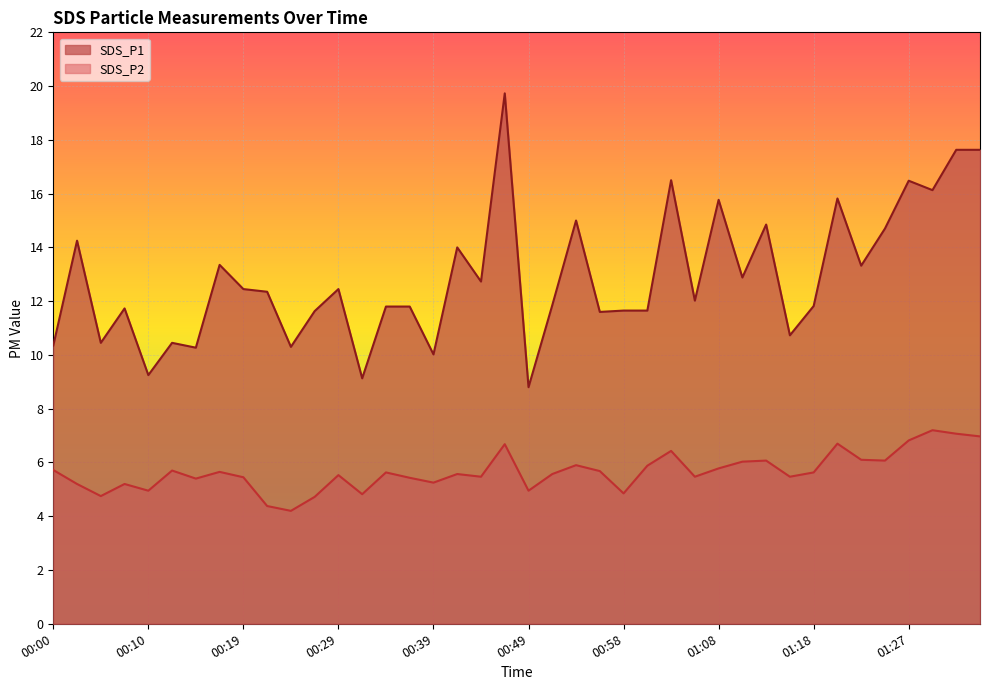

Rank the categories by SDS_P1 value from highest to lowest.

00:46, 01:32, 01:35, 01:03, 01:27, 01:30, 01:20, 01:08, 00:53, 01:13, 01:25, 00:02, 00:41, 00:17, 01:23, 01:10, 00:44, 00:19, 00:29, 00:22, 01:06, 00:51, 01:18, 00:34, 00:36, 00:07, 00:58, 01:01, 00:27, 00:56, 01:15, 00:05, 00:12, 00:00, 00:24, 00:15, 00:39, 00:10, 00:32, 00:49